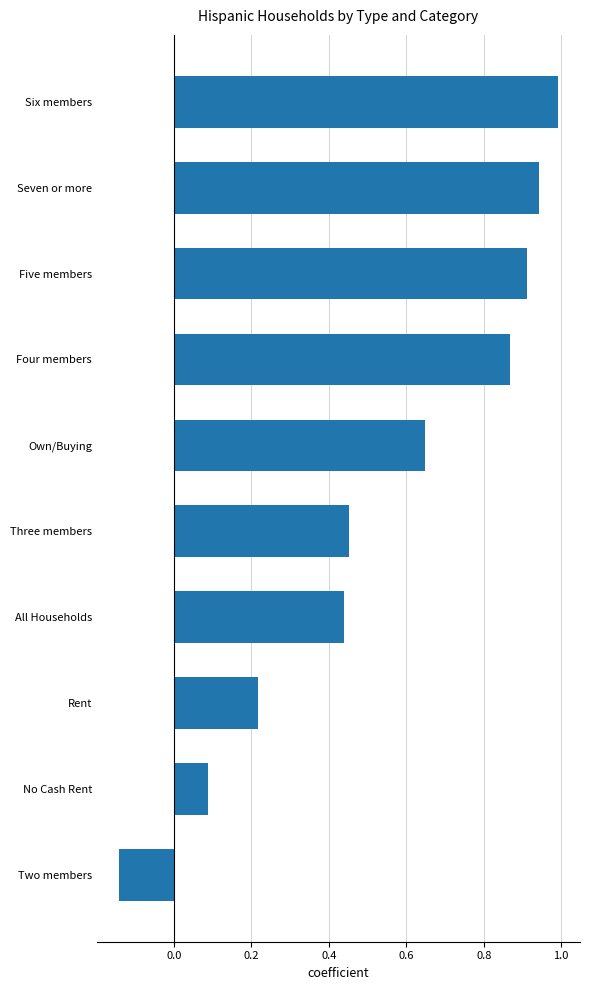

The chart shows a value of 0.1 at No Cash Rent. True or false?

True